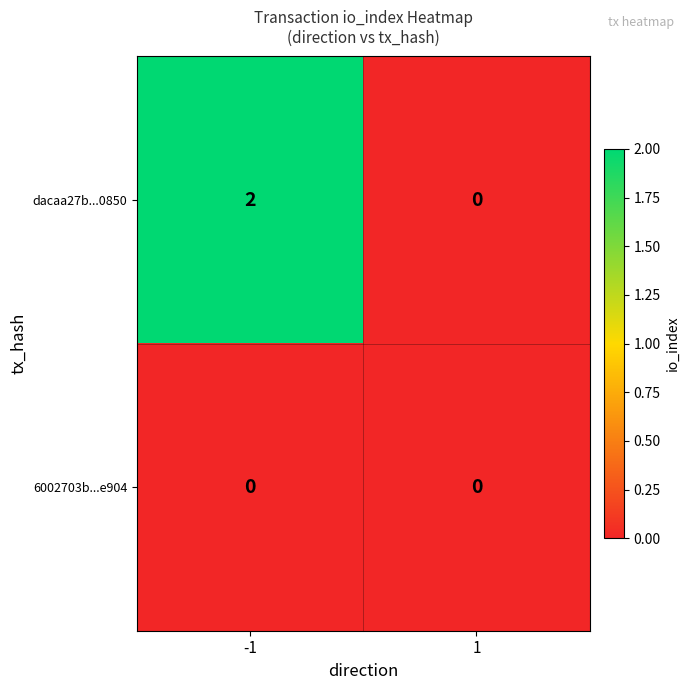

Rank the series at -1 from highest to lowest value.

dacaa27b...0850, 6002703b...e904